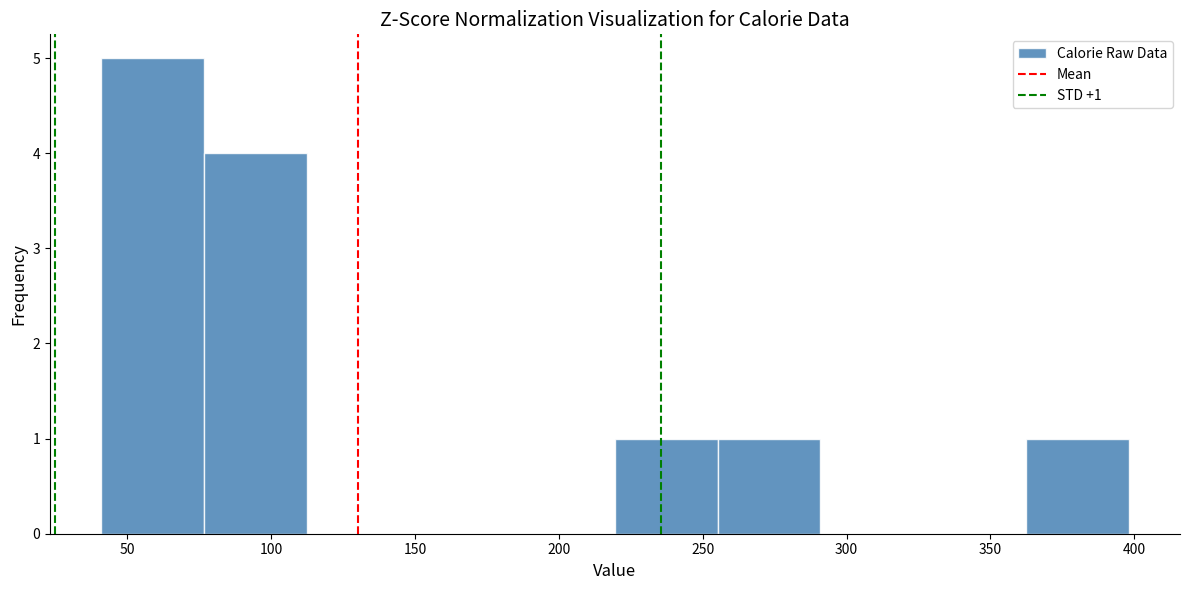

Over which range of the x-axis is the bar tallest?

40 to 75